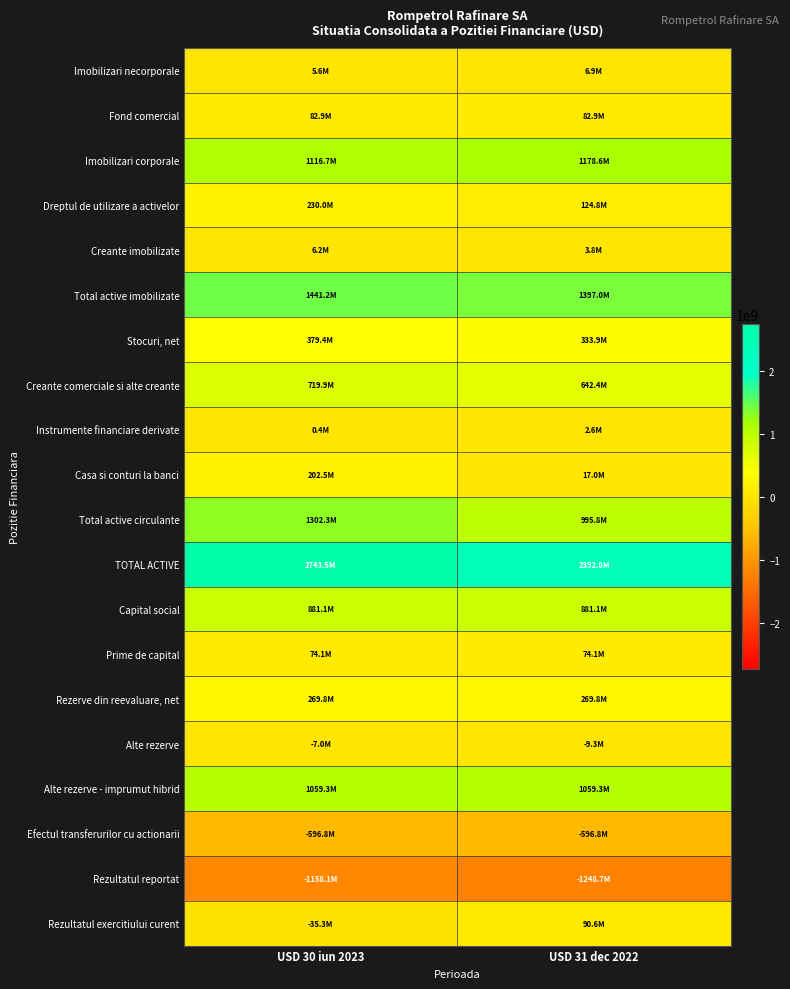

Rank the series by their maximum value, from highest to lowest.

TOTAL ACTIVE, Total active imobilizate, Total active circulante, Imobilizari corporale, Alte rezerve - imprumut hibrid, Capital social, Creante comerciale si alte creante, Stocuri, net, Rezerve din reevaluare, net, Dreptul de utilizare a activelor, Casa si conturi la banci, Rezultatul exercitiului curent, Fond comercial, Prime de capital, Imobilizari necorporale, Creante imobilizate, Instrumente financiare derivate, Alte rezerve, Efectul transferurilor cu actionarii, Rezultatul reportat